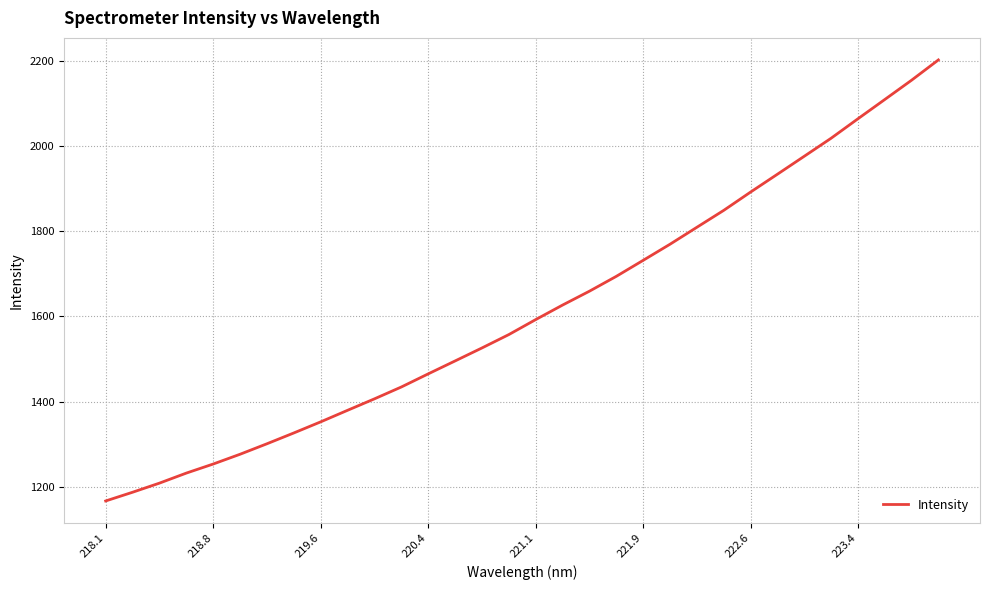

Does the chart display data point markers on the line(s)?

No